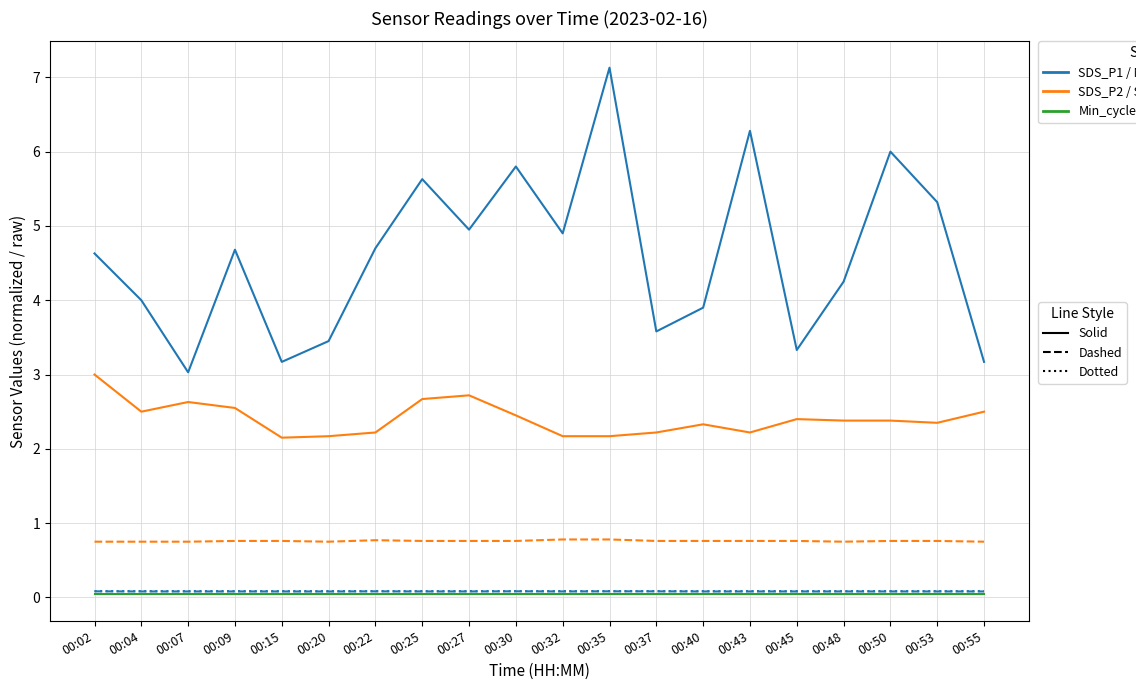

What is the greatest value displayed?

7.1